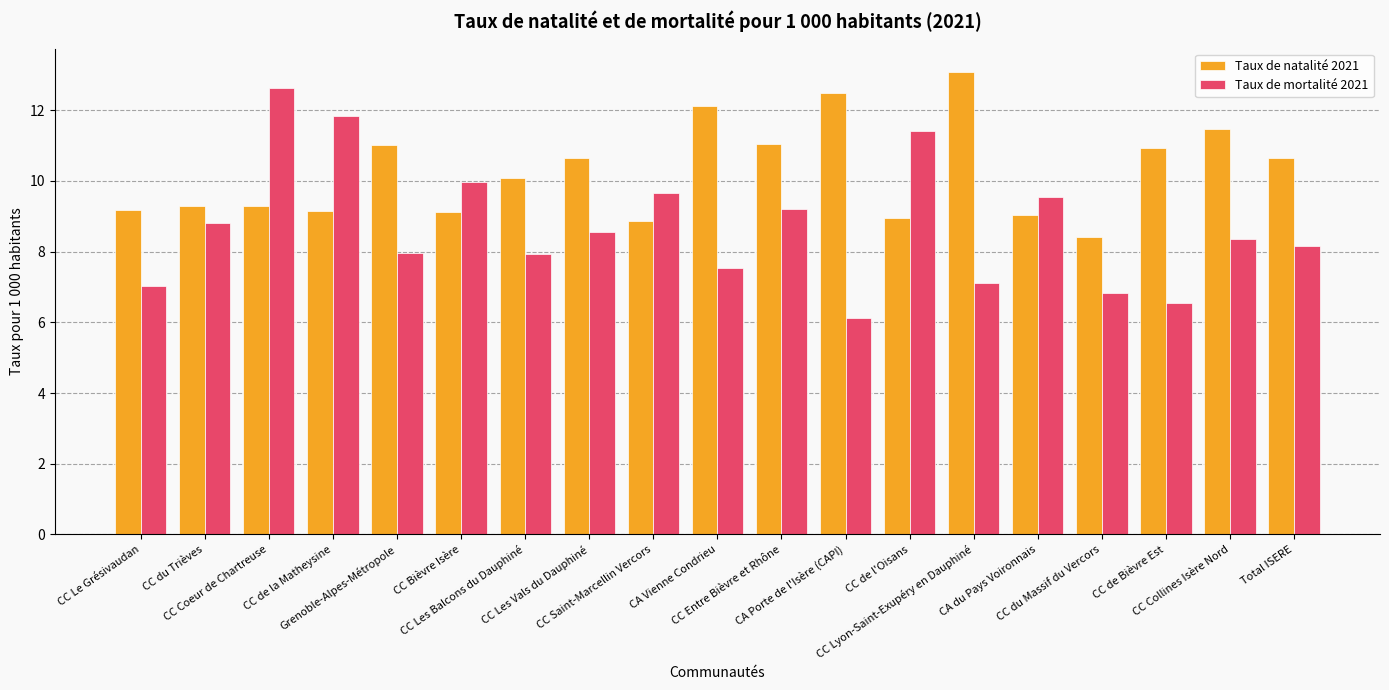

Is the value of Taux de mortalité 2021 at CC Coeur de Chartreuse greater than the value of Taux de natalité 2021 at CC du Massif du Vercors?

Yes